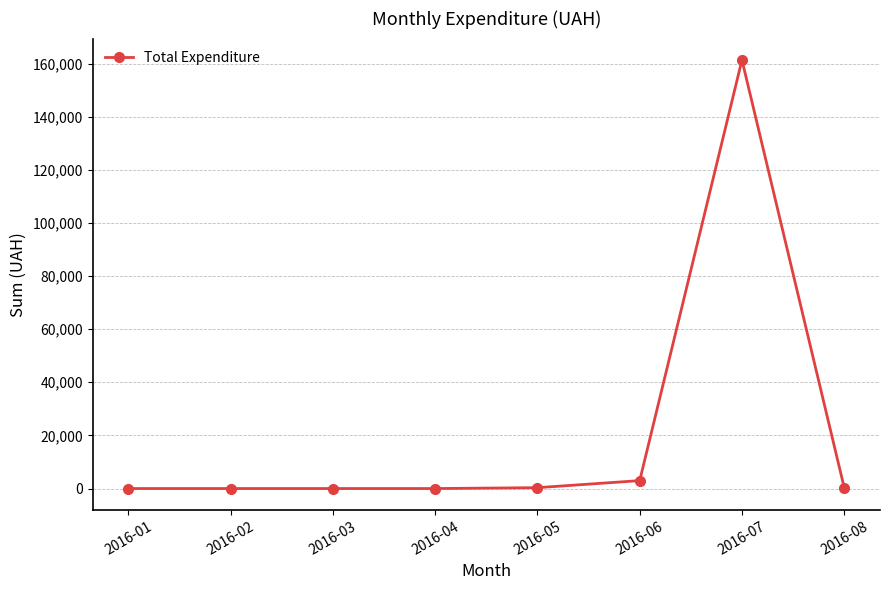

Where is the data nearest to the value 80661?

2016-06